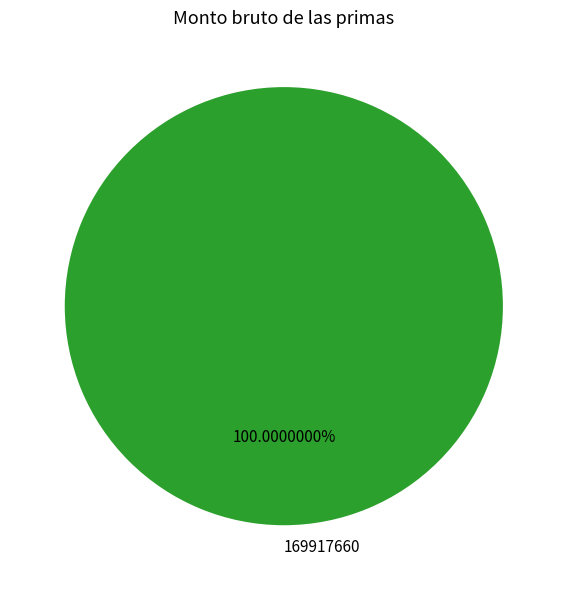

Is there a majority slice in this chart?

Yes